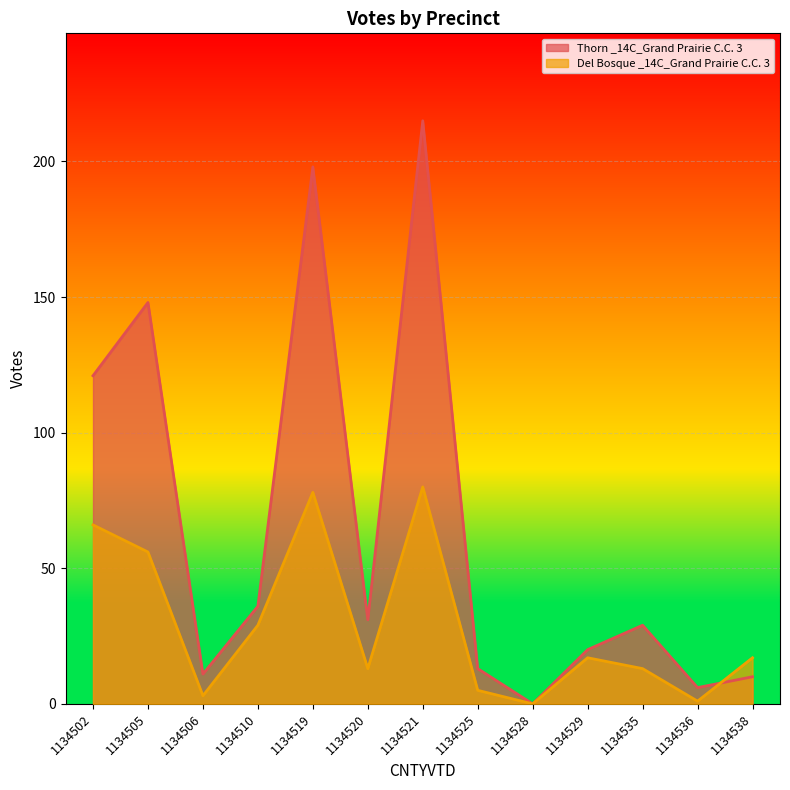

Is the value of Del Bosque _14C_Grand Prairie C.C. 3 at 1134528 greater than the value of Thorn _14C_Grand Prairie C.C. 3 at 1134529?

No